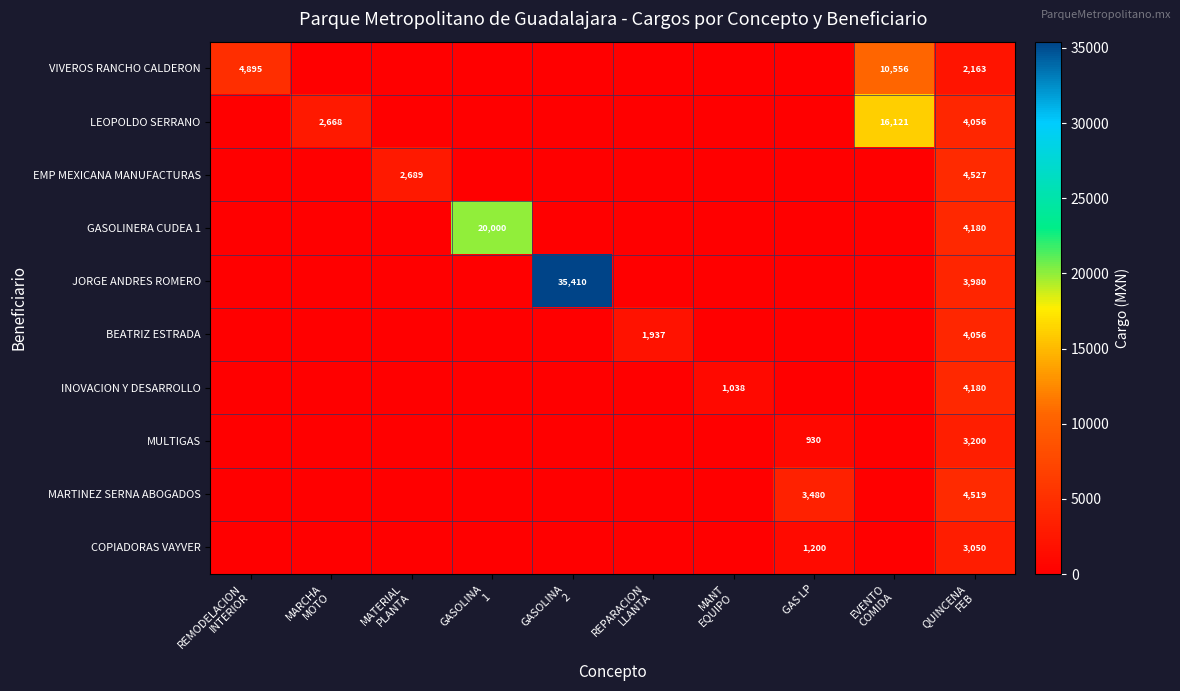

List the series in order of their peak value, lowest first.

COPIADORAS VAYVER, MULTIGAS, BEATRIZ ESTRADA, INOVACION Y DESARROLLO, MARTINEZ SERNA ABOGADOS, EMP MEXICANA MANUFACTURAS, VIVEROS RANCHO CALDERON, LEOPOLDO SERRANO, GASOLINERA CUDEA 1, JORGE ANDRES ROMERO